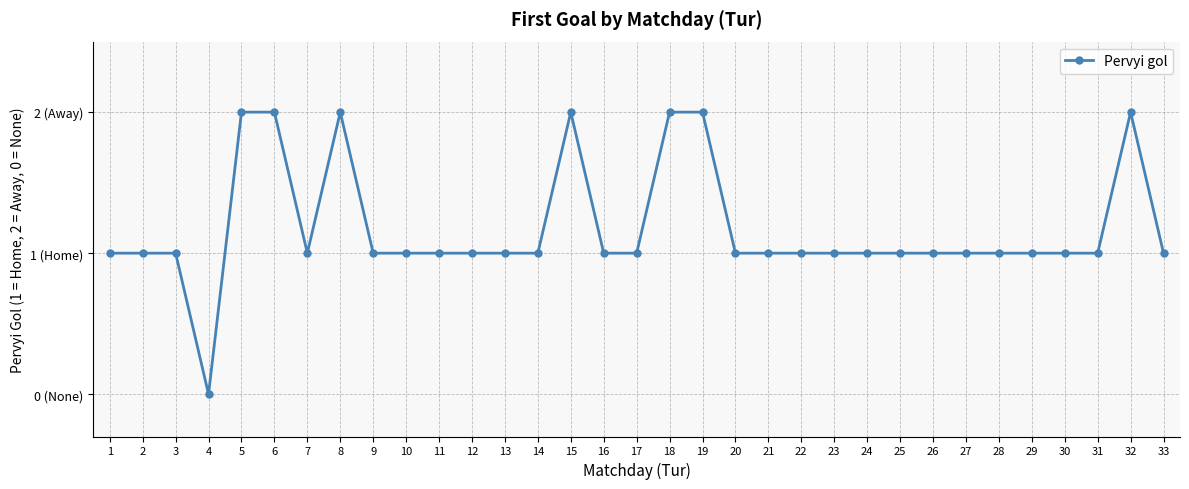

Rank the categories by value from lowest to highest.

4, 1, 2, 3, 7, 9, 10, 11, 12, 13, 14, 16, 17, 20, 21, 22, 23, 24, 25, 26, 27, 28, 29, 30, 31, 33, 5, 6, 8, 15, 18, 19, 32